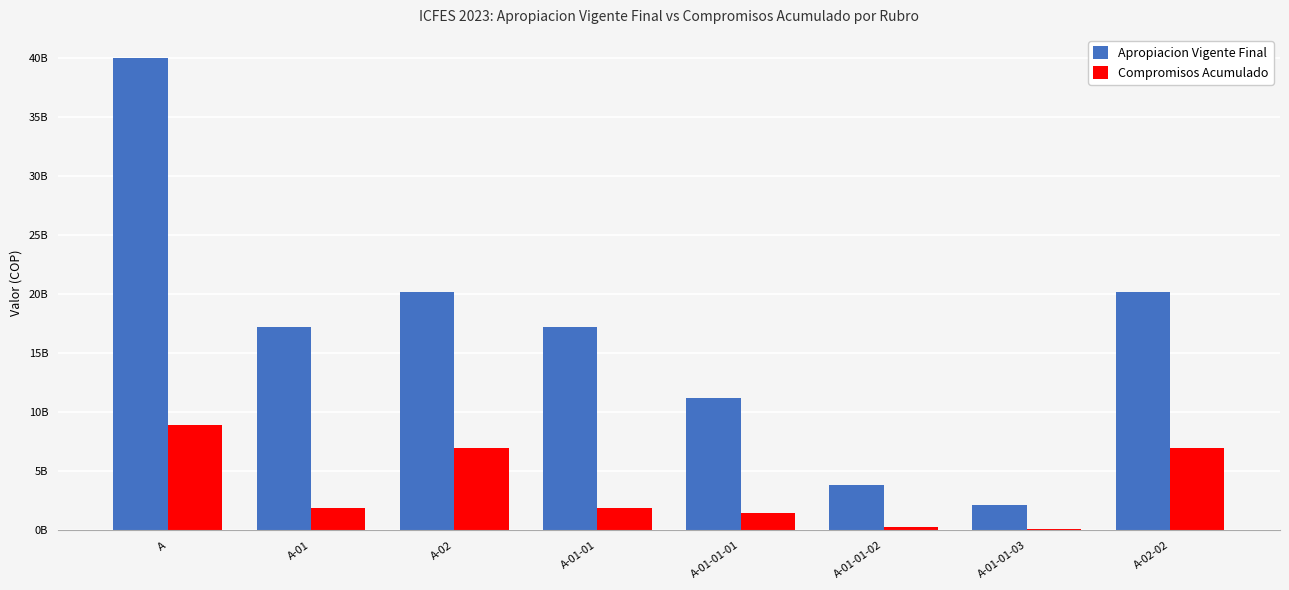

What are all the series names shown in the legend?

Apropiacion Vigente Final, Compromisos Acumulado